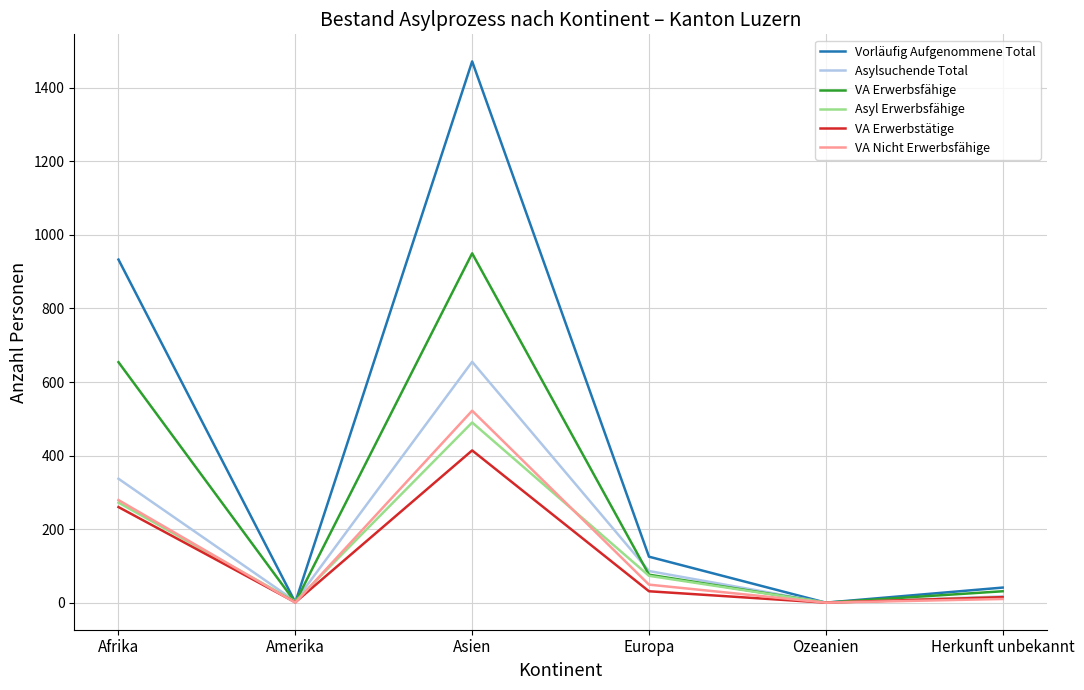

Where is the first local maximum for Asylsuchende Total?

Asien